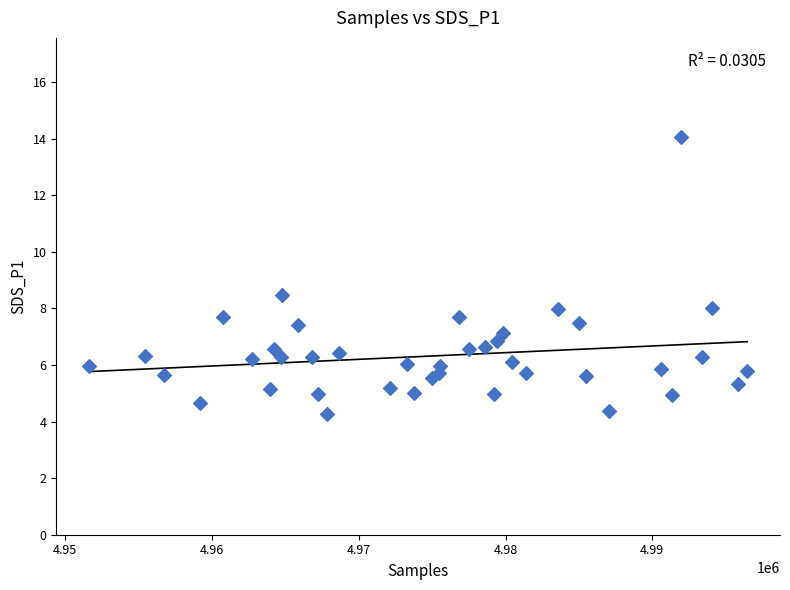

What Y value in the scatter plot is closest to 9?

8.5